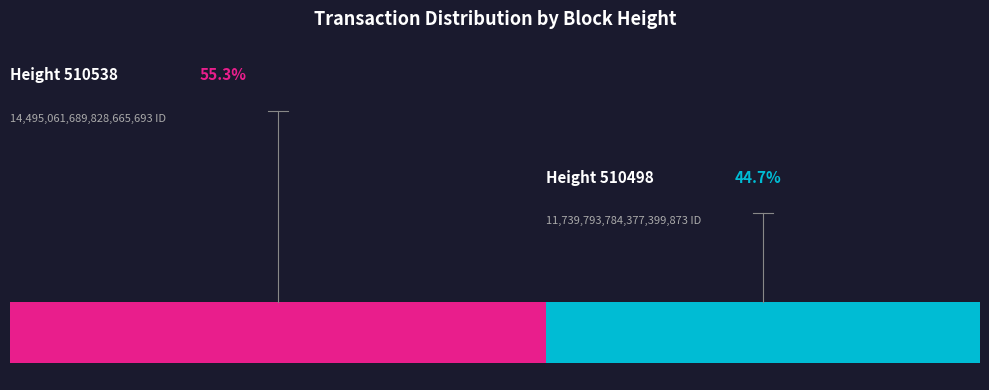

Approximately how many times larger is the value at 510498 compared to 510538?

0.8